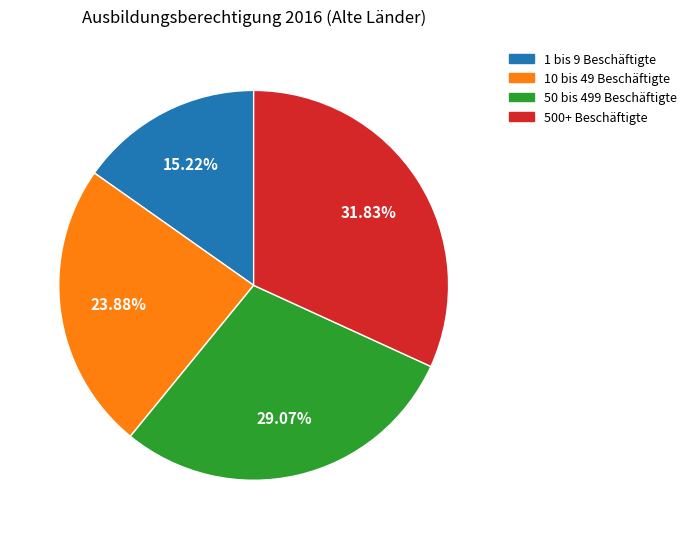

Count the number of slices in the pie.

4